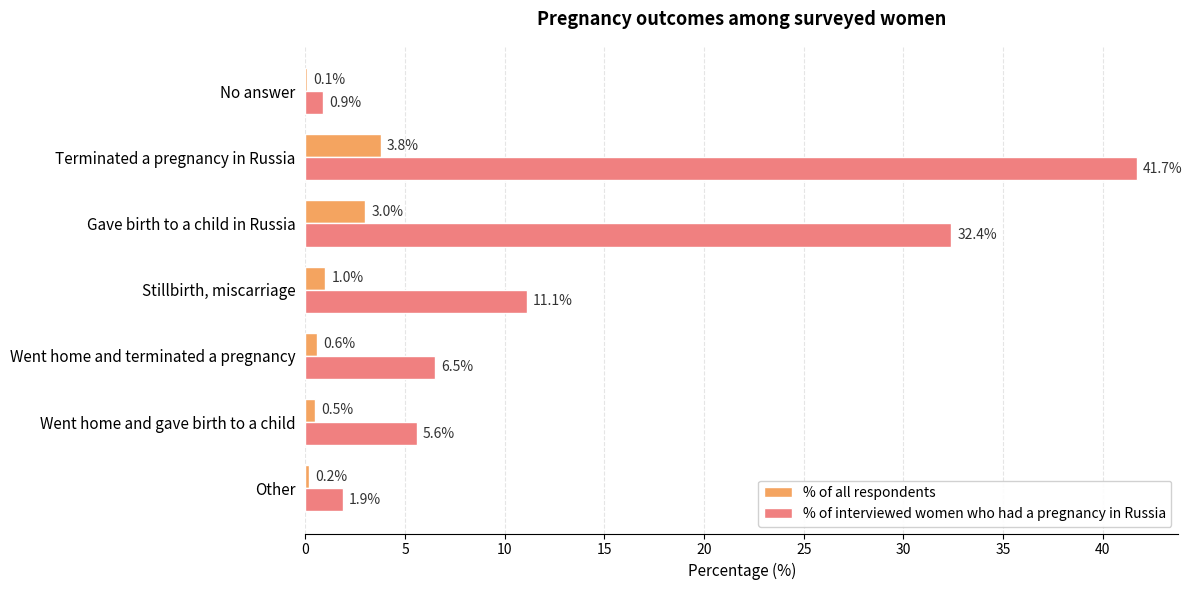

What is the maximum value for % of interviewed women who had a pregnancy in Russia?

41.7